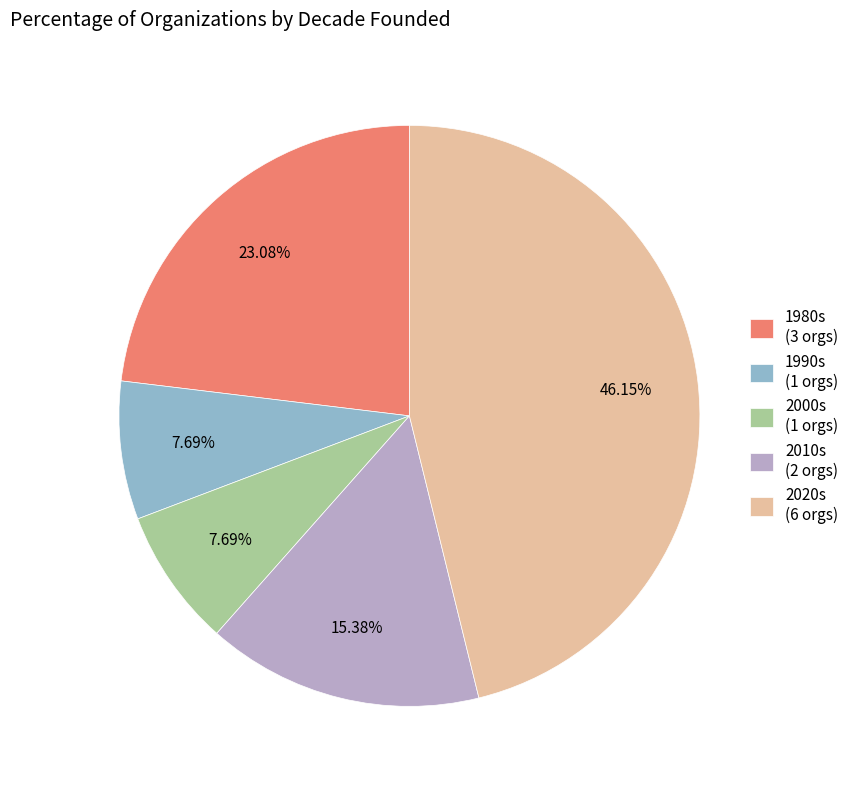

Is there a majority slice in this chart?

No